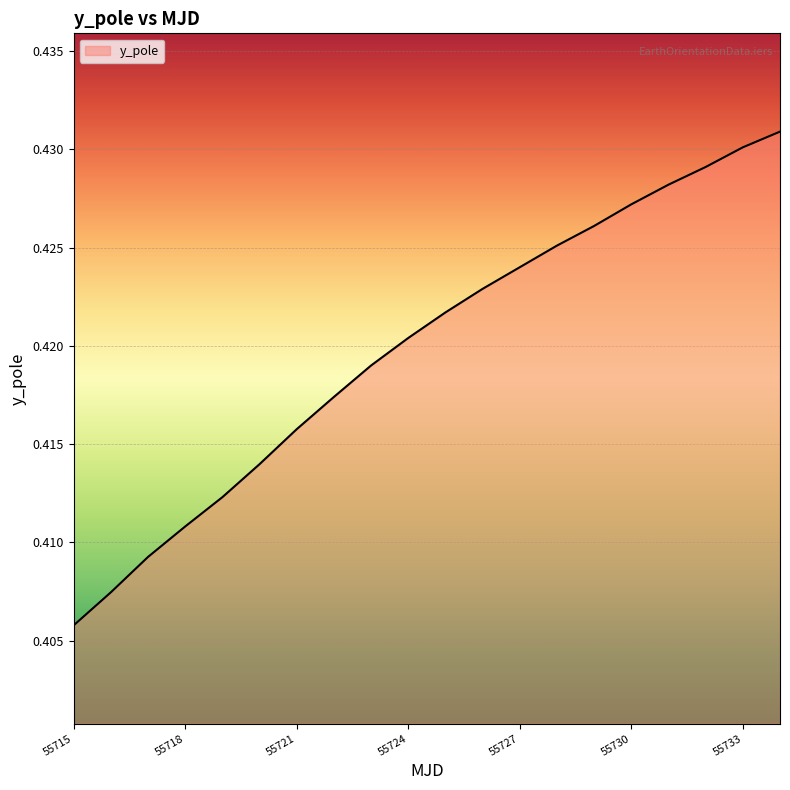

True or false: the data has more than 1 interior local peaks.

False